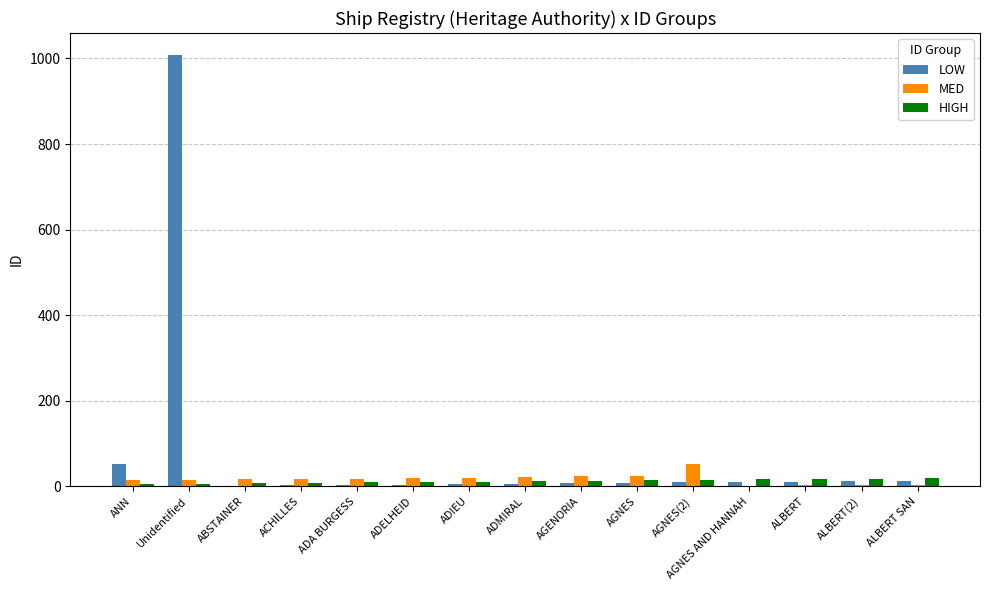

At which label does MED reach its peak?

AGNES(2)